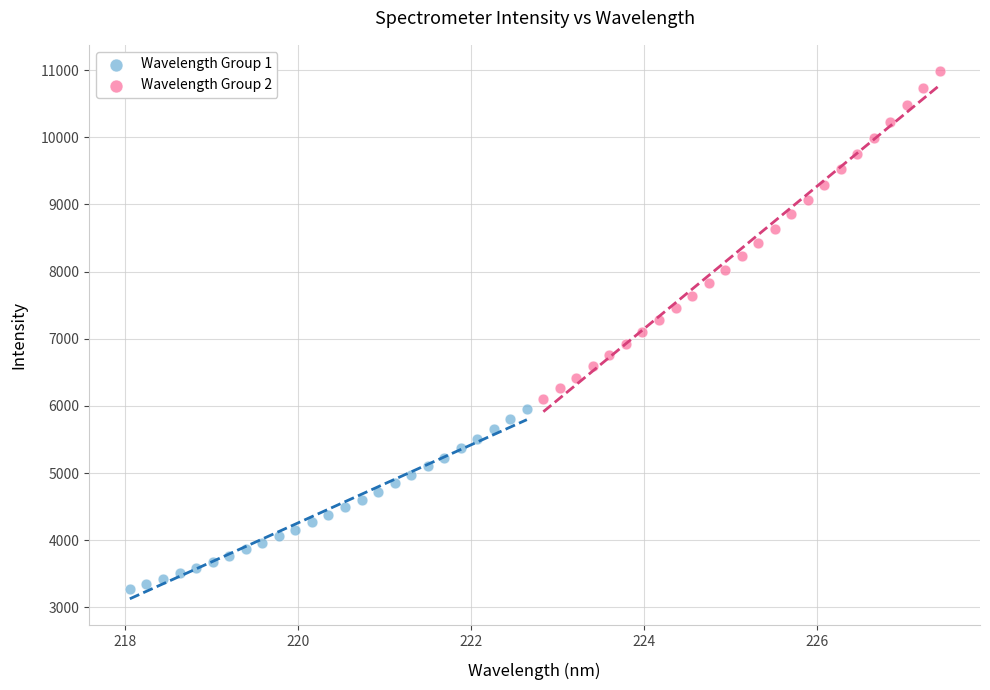

Which series has the largest Y range (max minus min)?

Wavelength Group 2